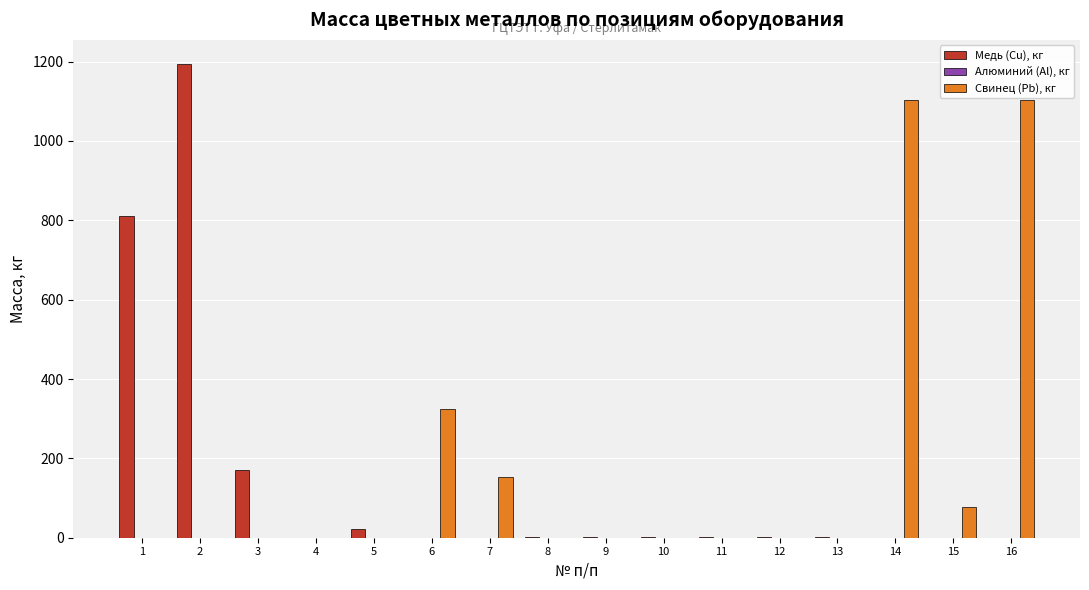

What is the total value across all series at 6?

324.0